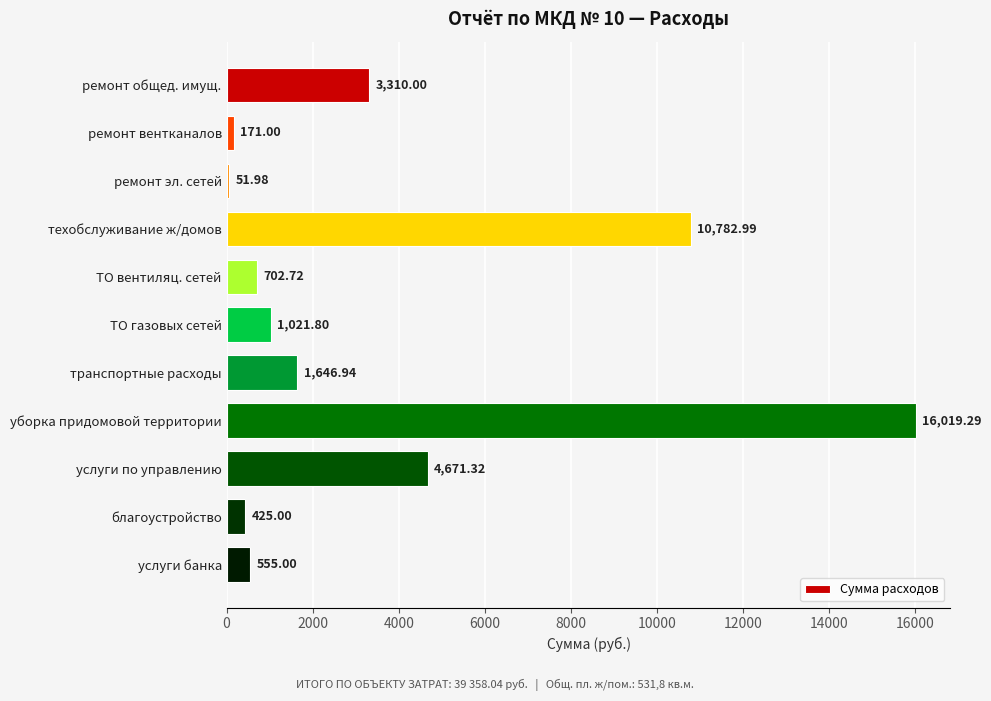

What is the label of the 8th bar from the top?

уборка придомовой территории